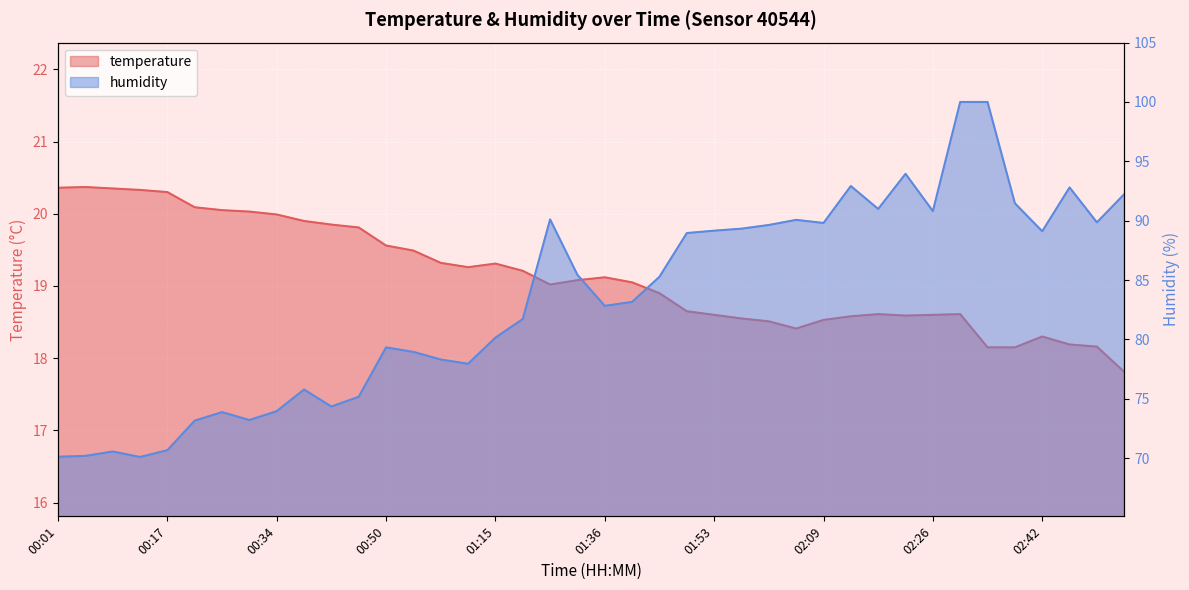

What is the total value across all series at 01:57?

107.9